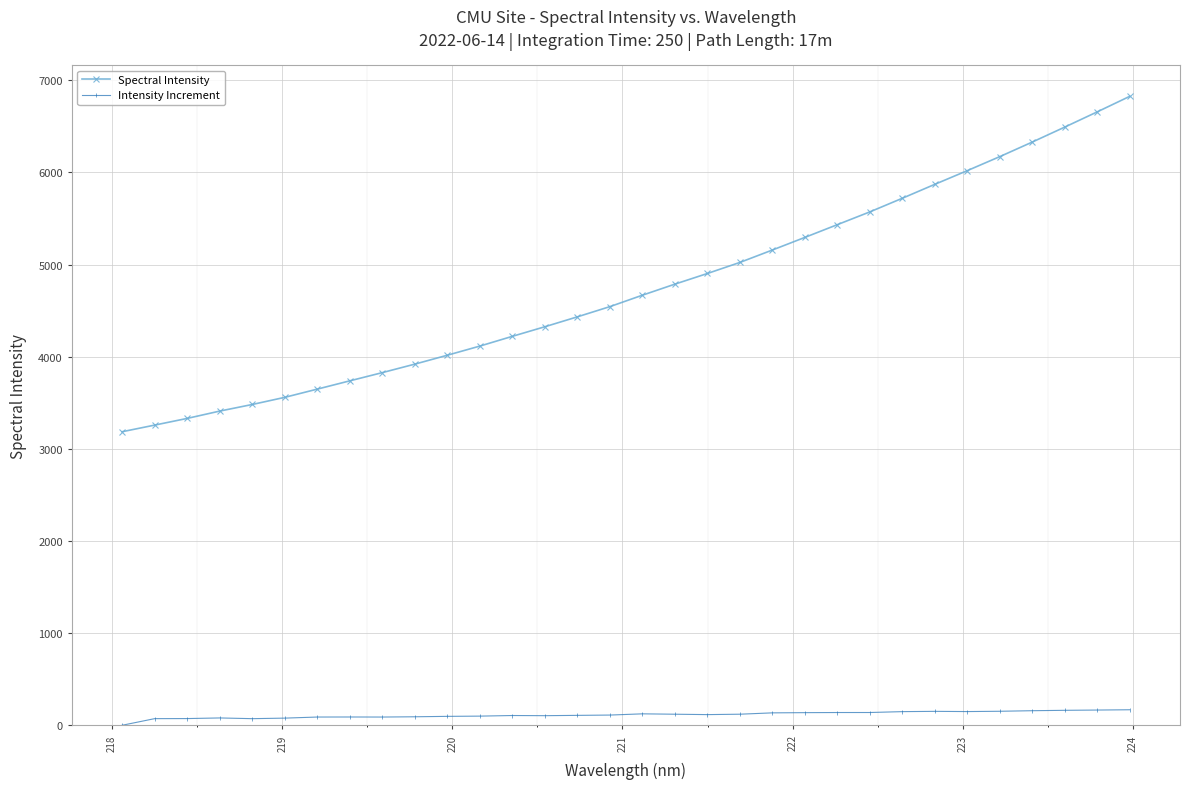

Which series has the largest total across all categories?

Spectral Intensity